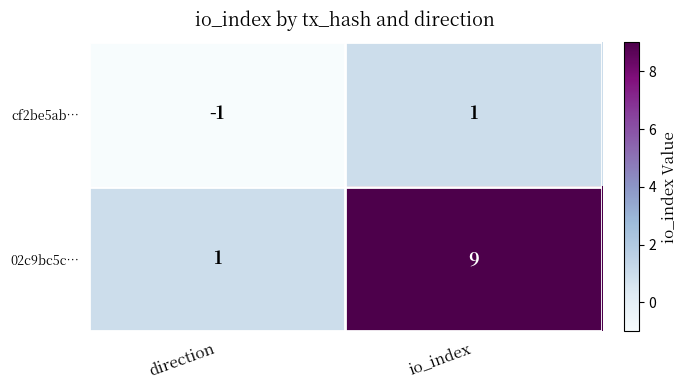

List the series in order of their peak value, highest first.

02c9bc5c…, cf2be5ab…